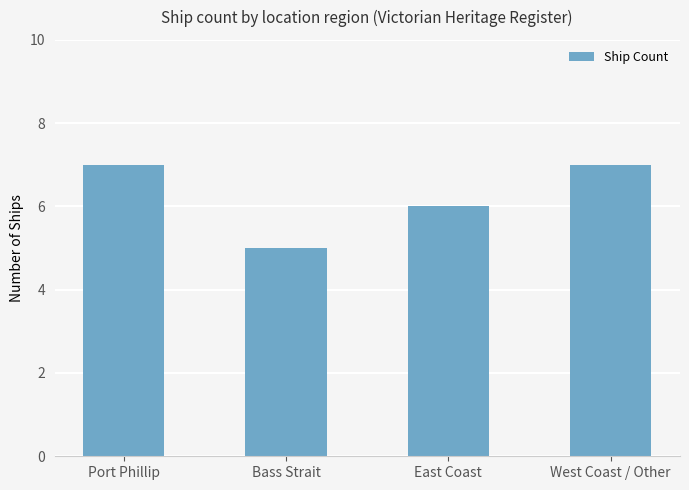

Which label corresponds to the smallest value in the chart?

Bass Strait